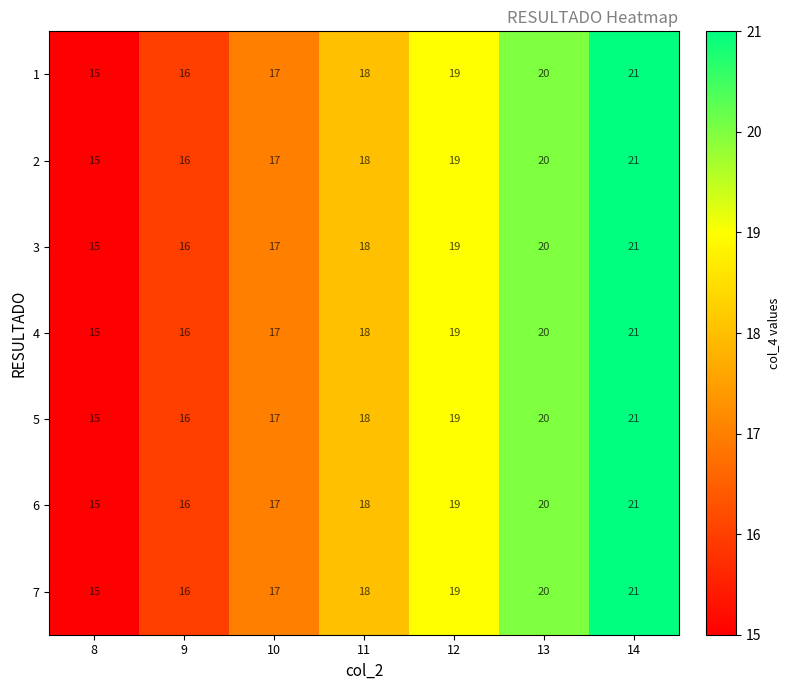

What is the total value across all series at 13?

140